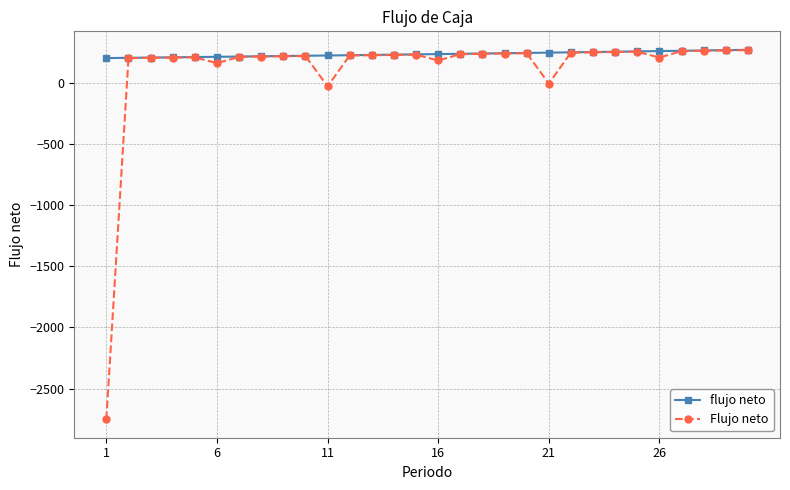

What is the maximum value for flujo neto?

269.6